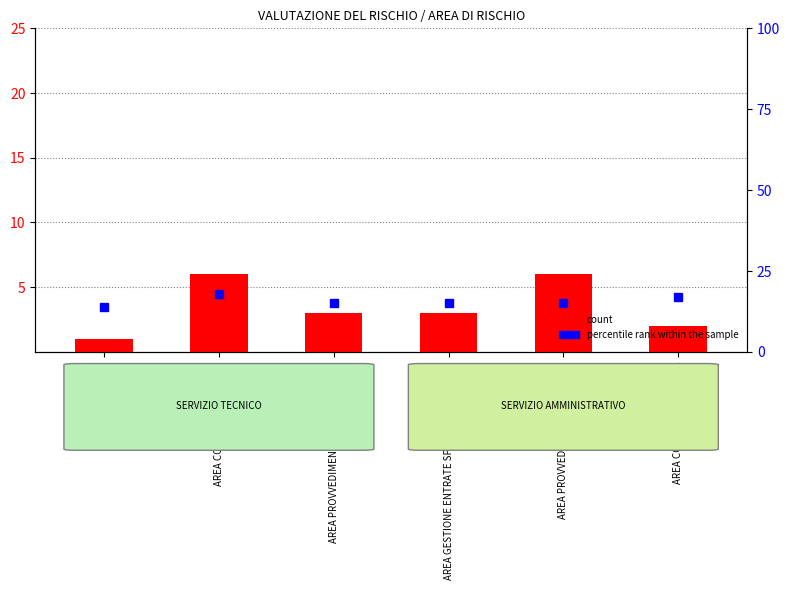

What is the total value across all series at AREA CONTRATTI PUBBLICI?

24